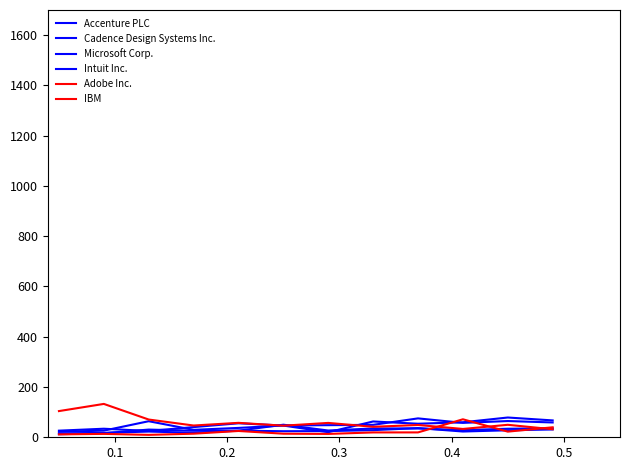

Does the chart have visible grid lines?

No